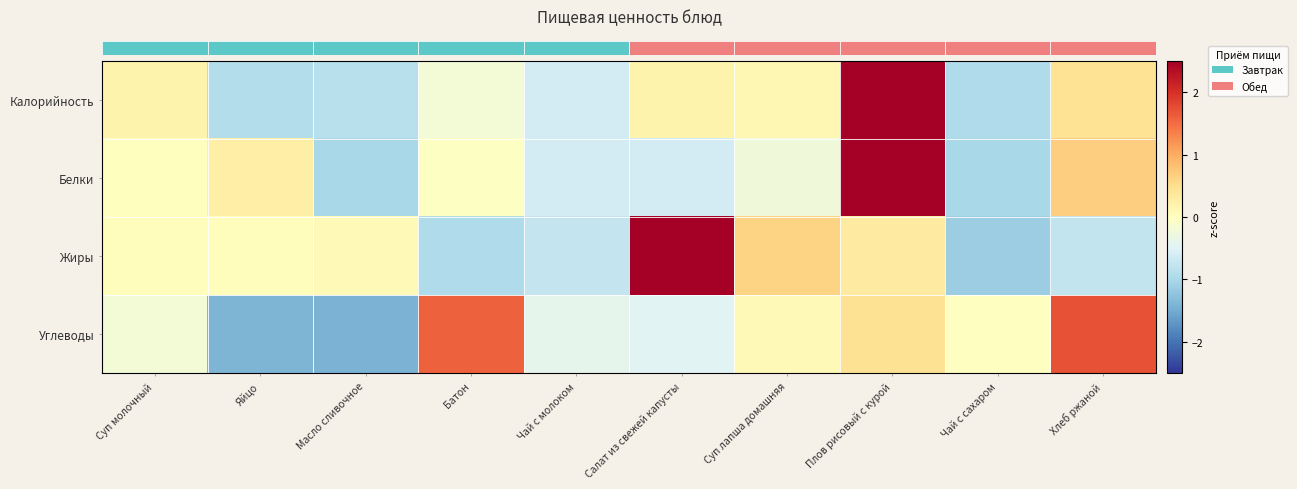

At which category is the sum across all series the highest?

Плов рисовый с курой